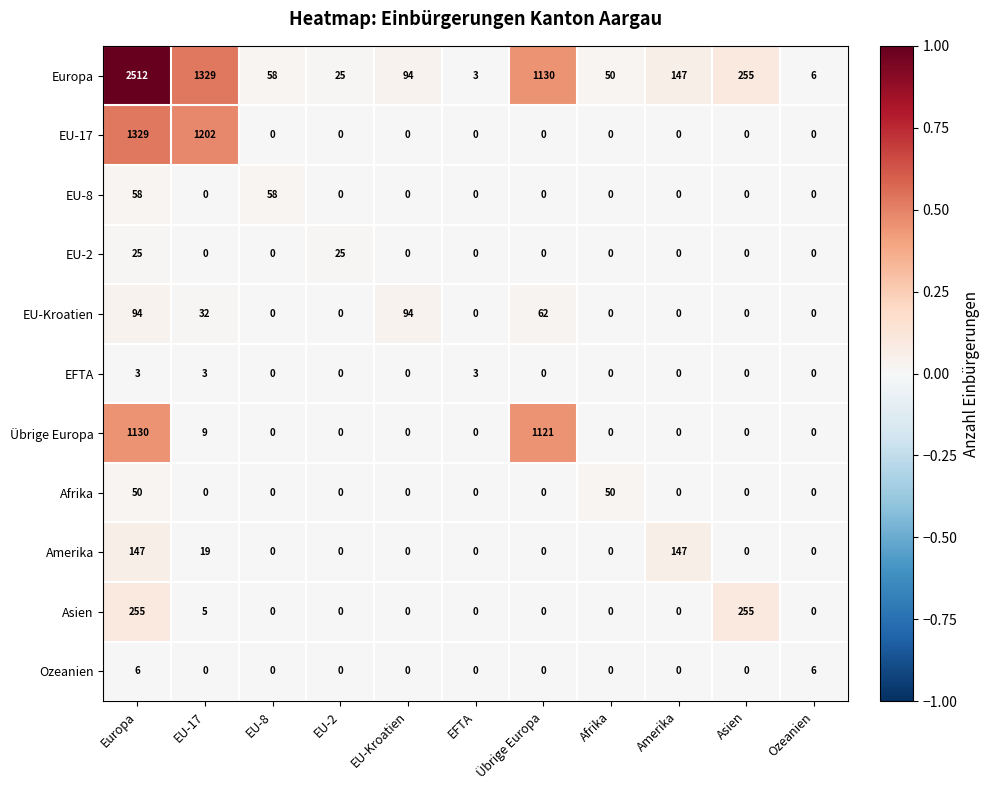

At which label is Amerika closest to 73?

EU-17